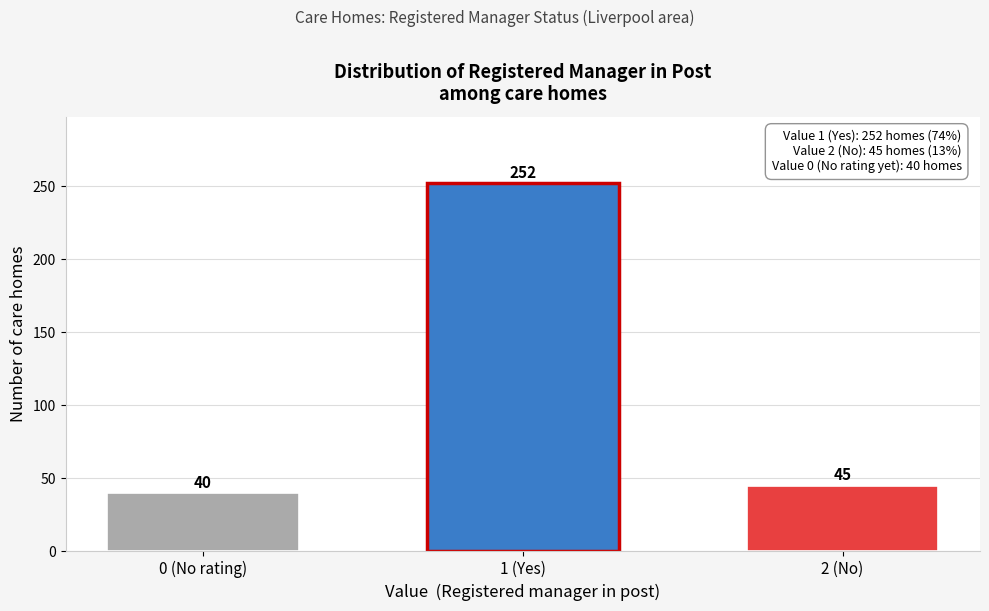

Reading left to right, extract all data points from this chart.

40	252	45